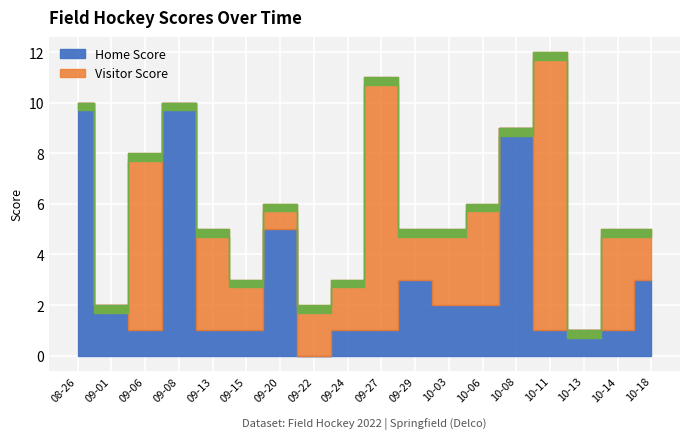

How many values in Visitor Score are above zero?

13